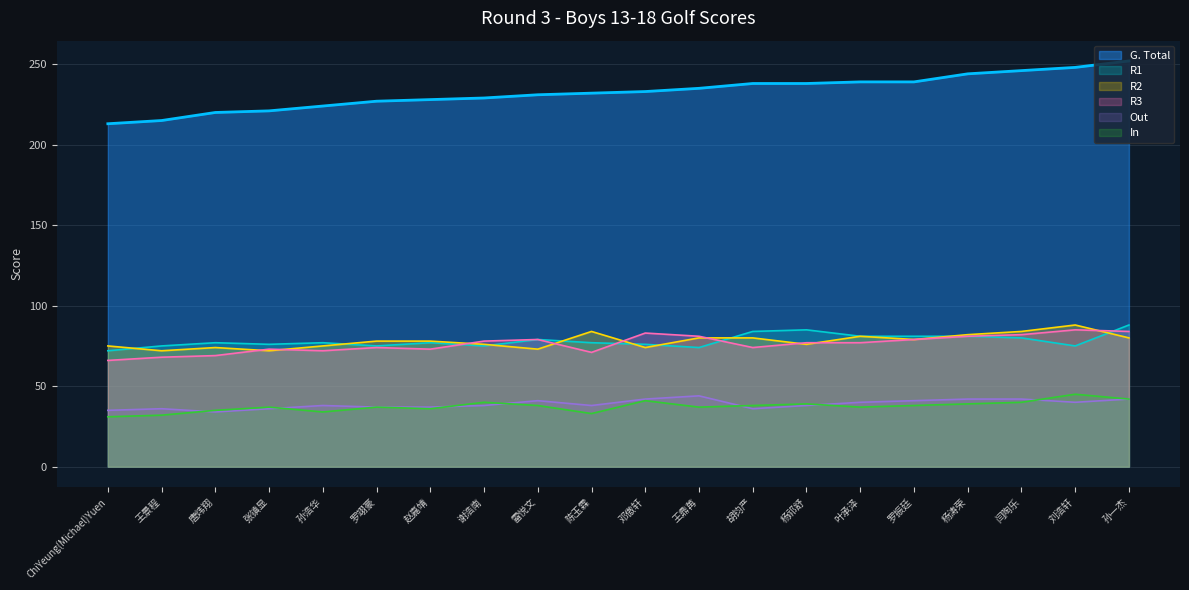

What is the spread (max minus min) of values at ChiYeung(Michael)Yuen?

182